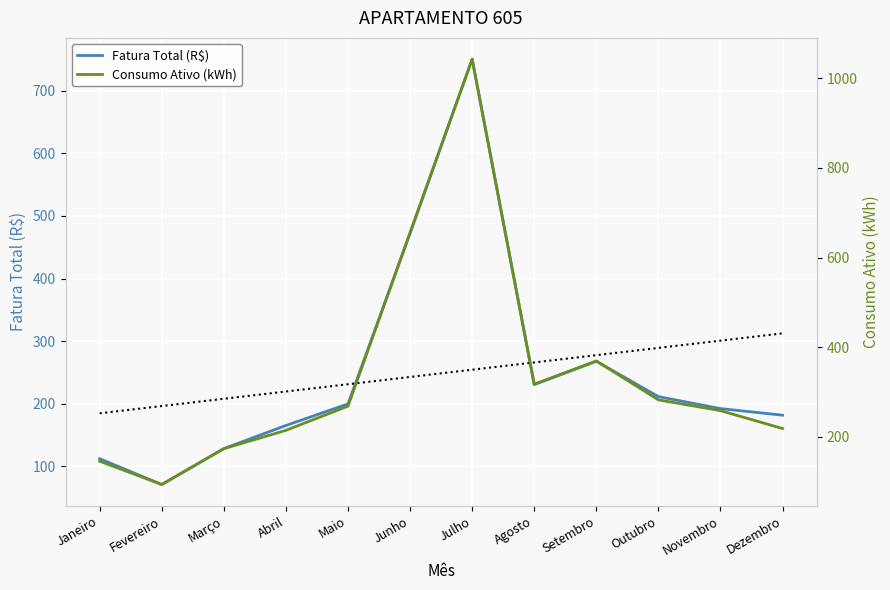

What are all the series names shown in the legend?

Fatura Total (R$), Tendência Fatura, Consumo Ativo (kWh)